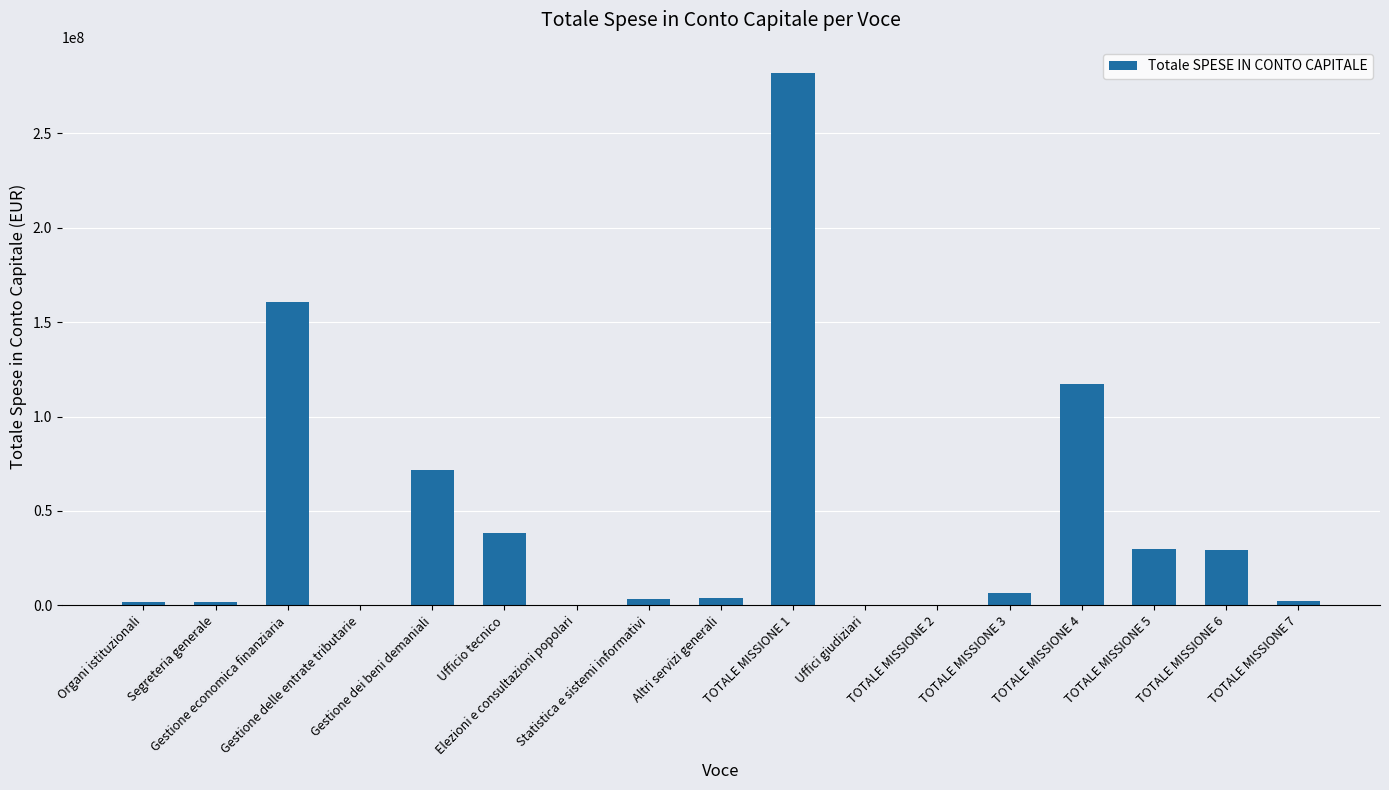

How many values exceed 3728745?

9